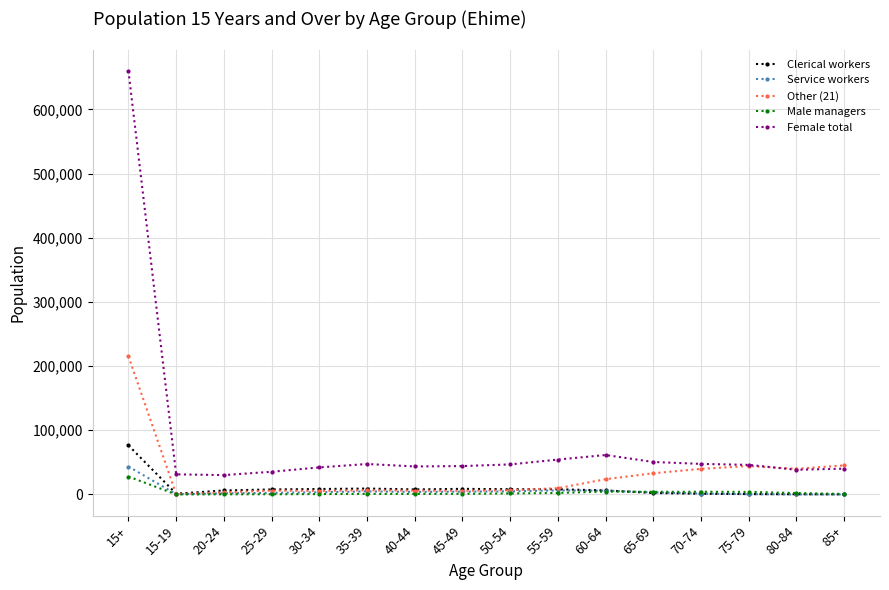

How many values in the Female total series are below 46080?

8